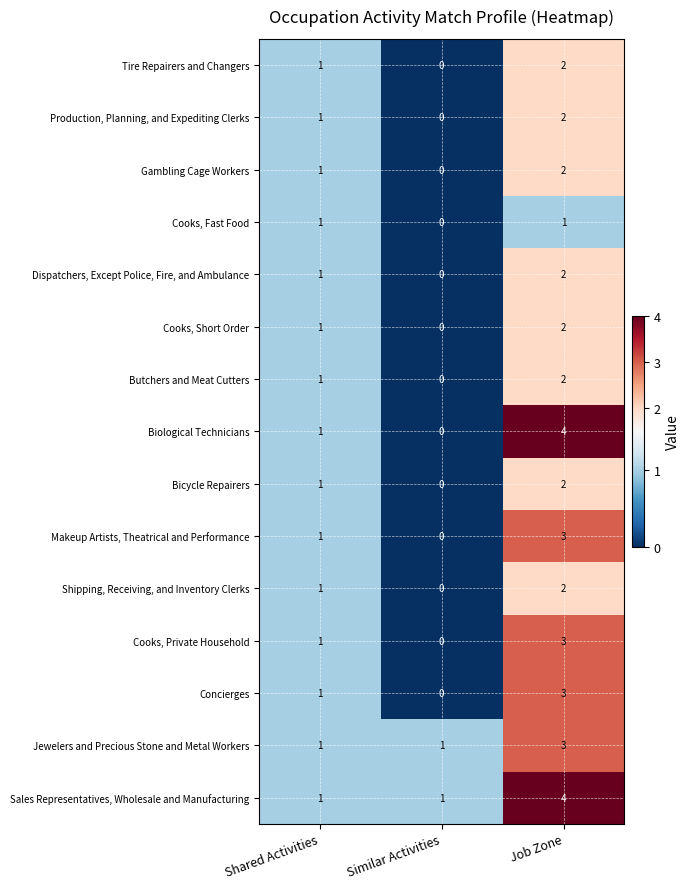

What is the difference between the maximum and minimum values in the Sales Representatives, Wholesale and Manufacturing series?

3